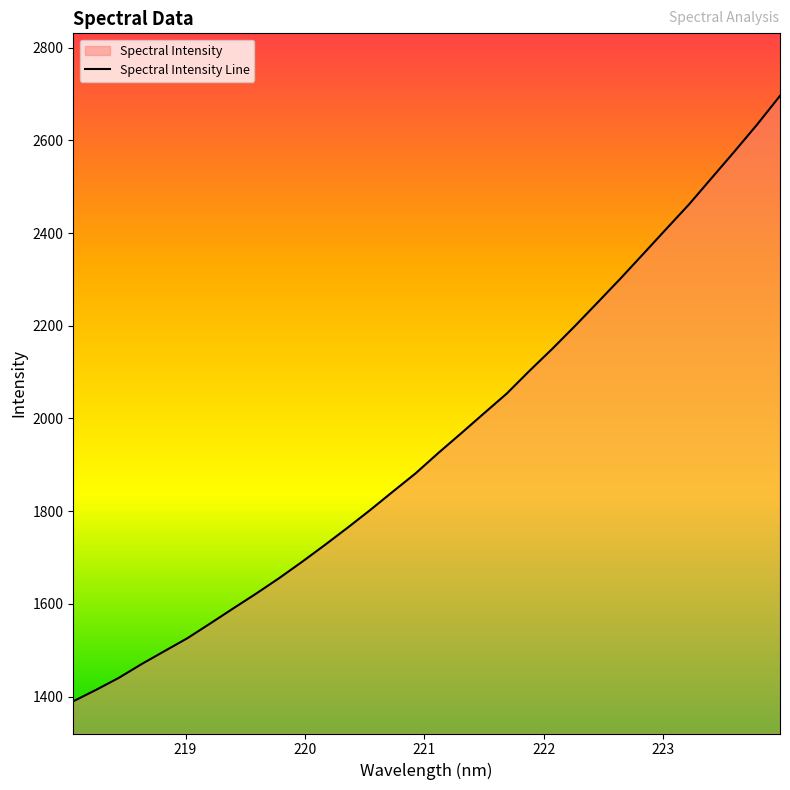

What is the greatest value displayed?

2696.2